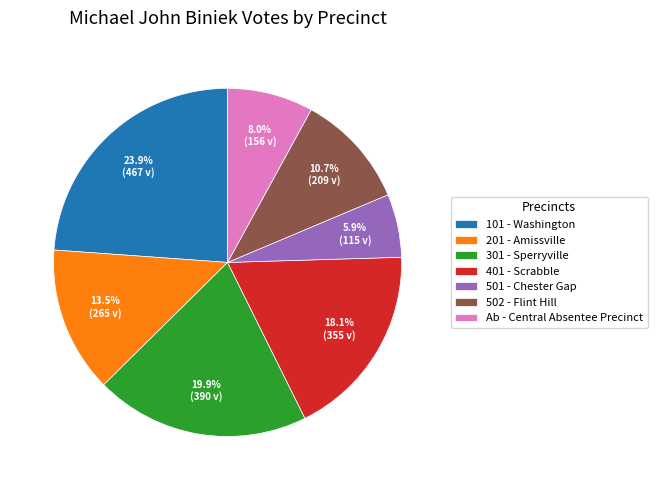

How many segments does this pie chart have?

7